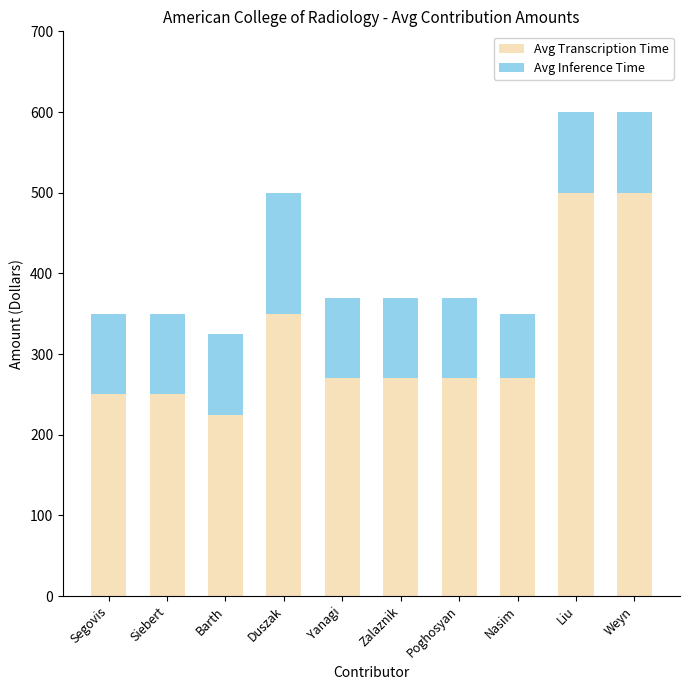

The value of Avg Transcription Time at Yanagi is 378. True or false?

False